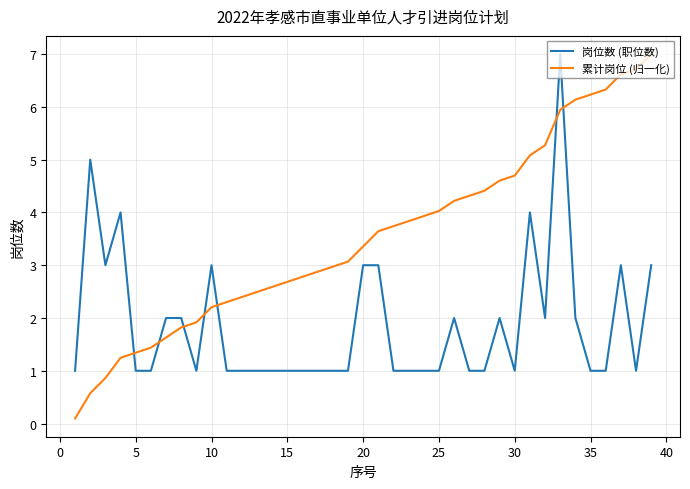

Which series has the widest spread of values?

累计岗位 (归一化)